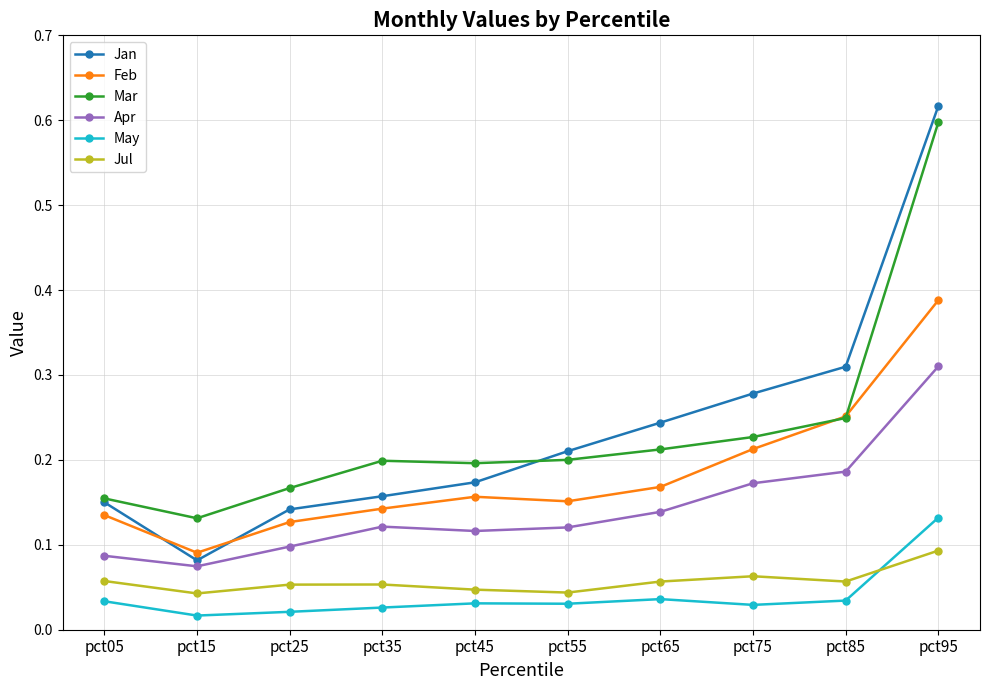

Is this an area chart (filled region under the line)?

No